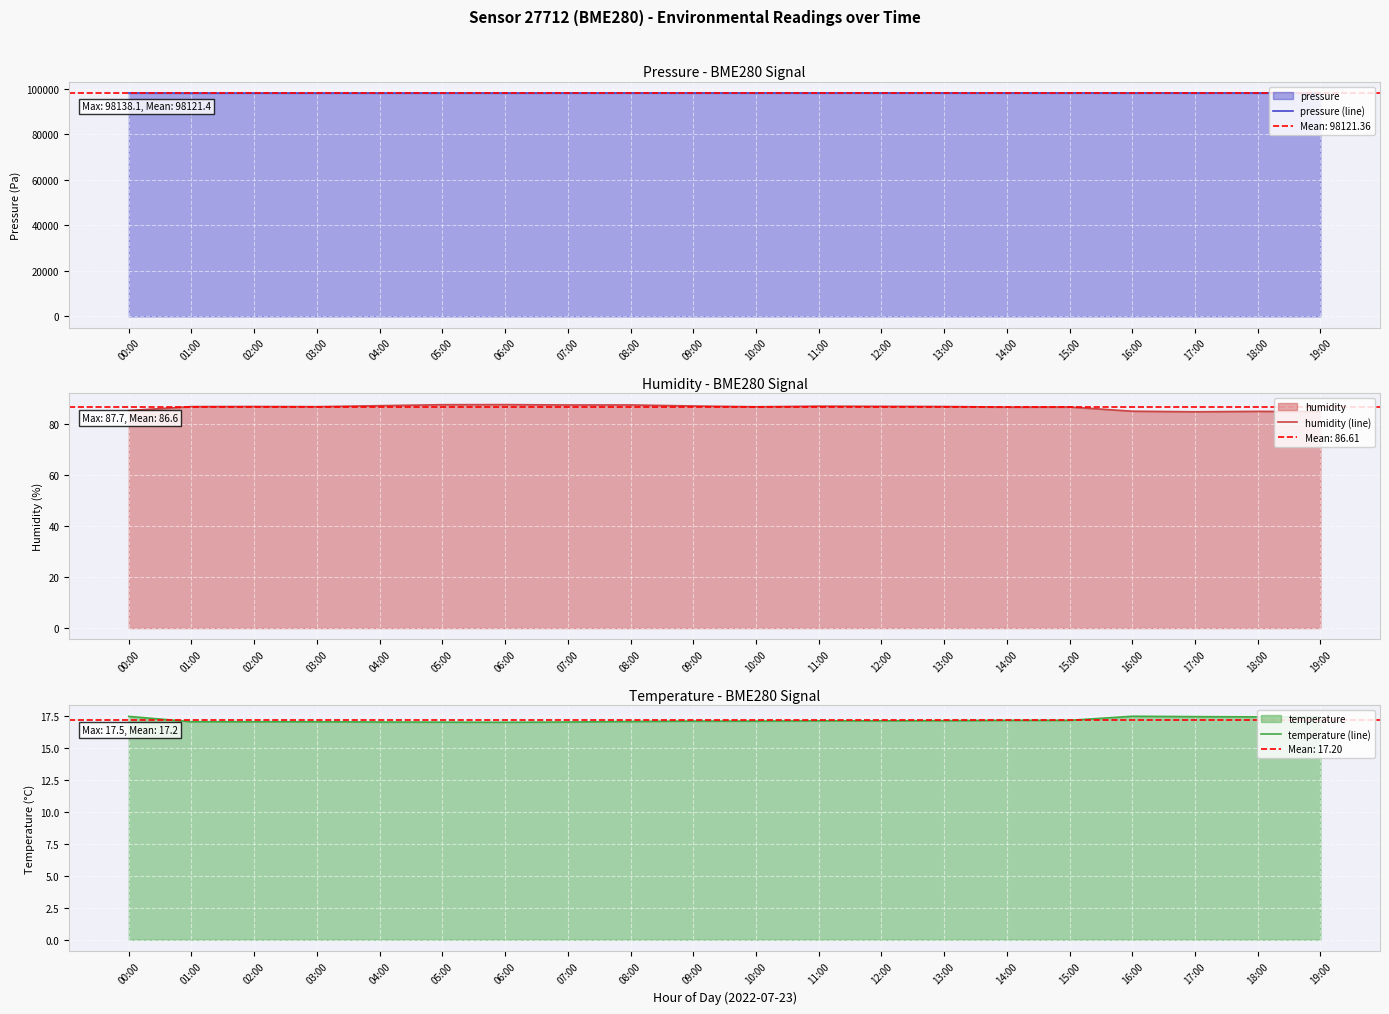

What are all the series names shown in the legend?

pressure (line), humidity (line), temperature (line)